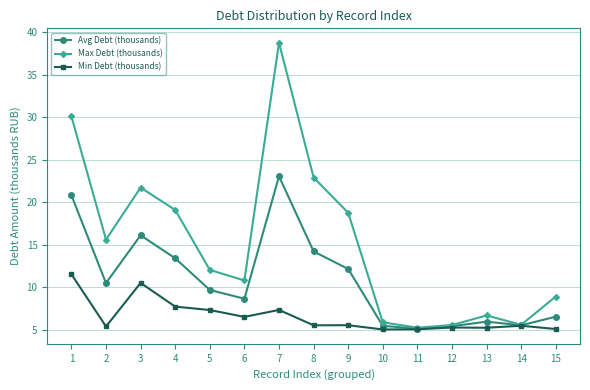

At which category does Avg Debt (thousands) reach its first local valley?

2